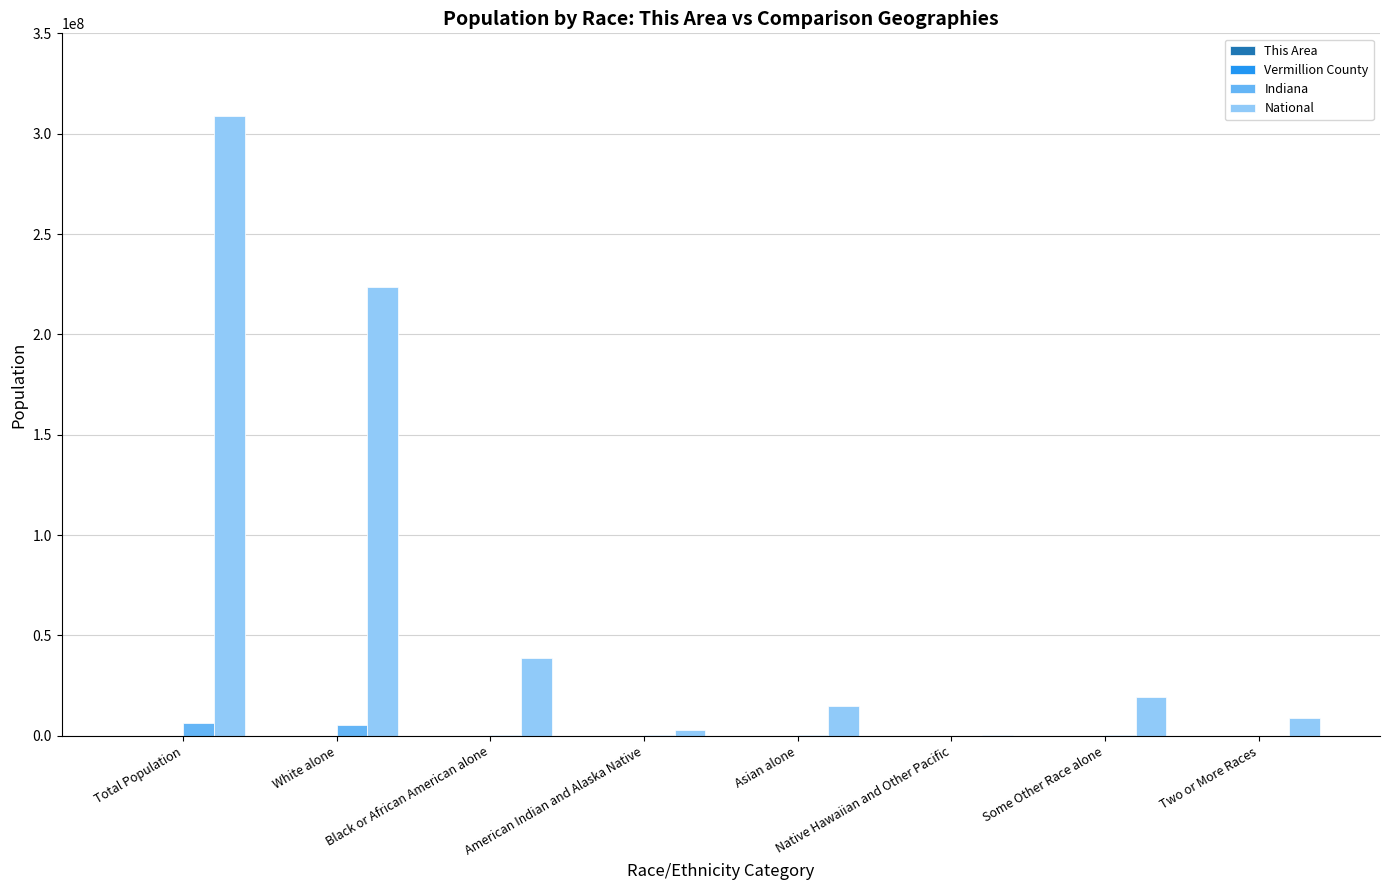

Which category has the highest value across all series?

Total Population